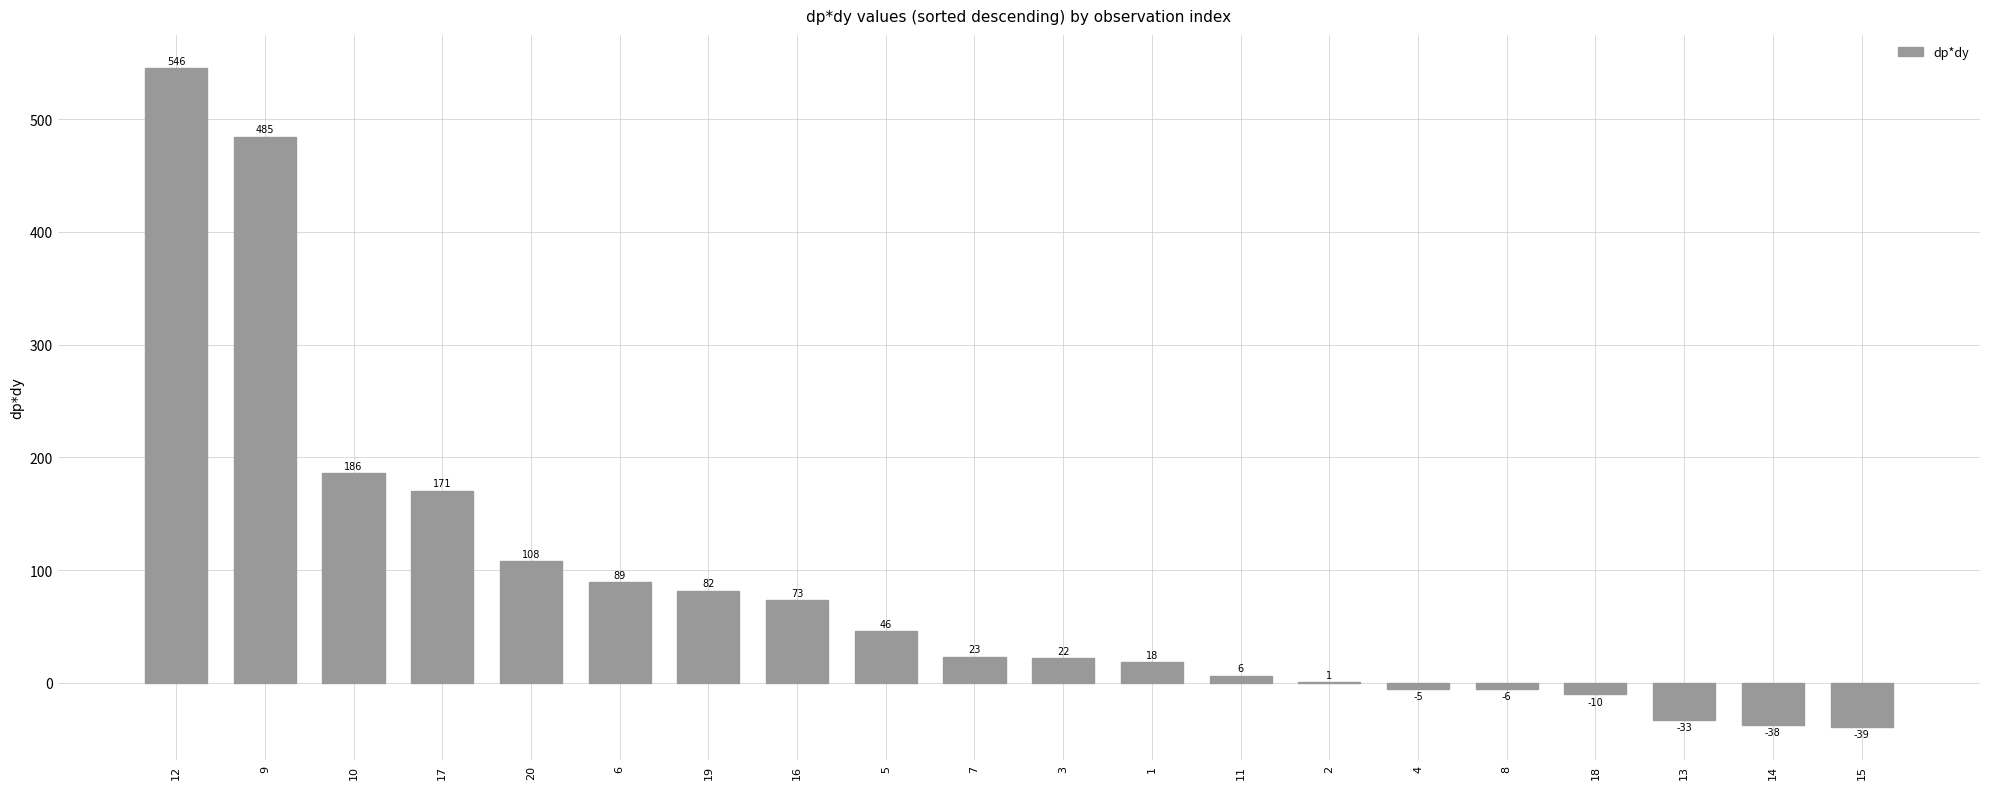

What is the label of the 20th bar from the right?

12